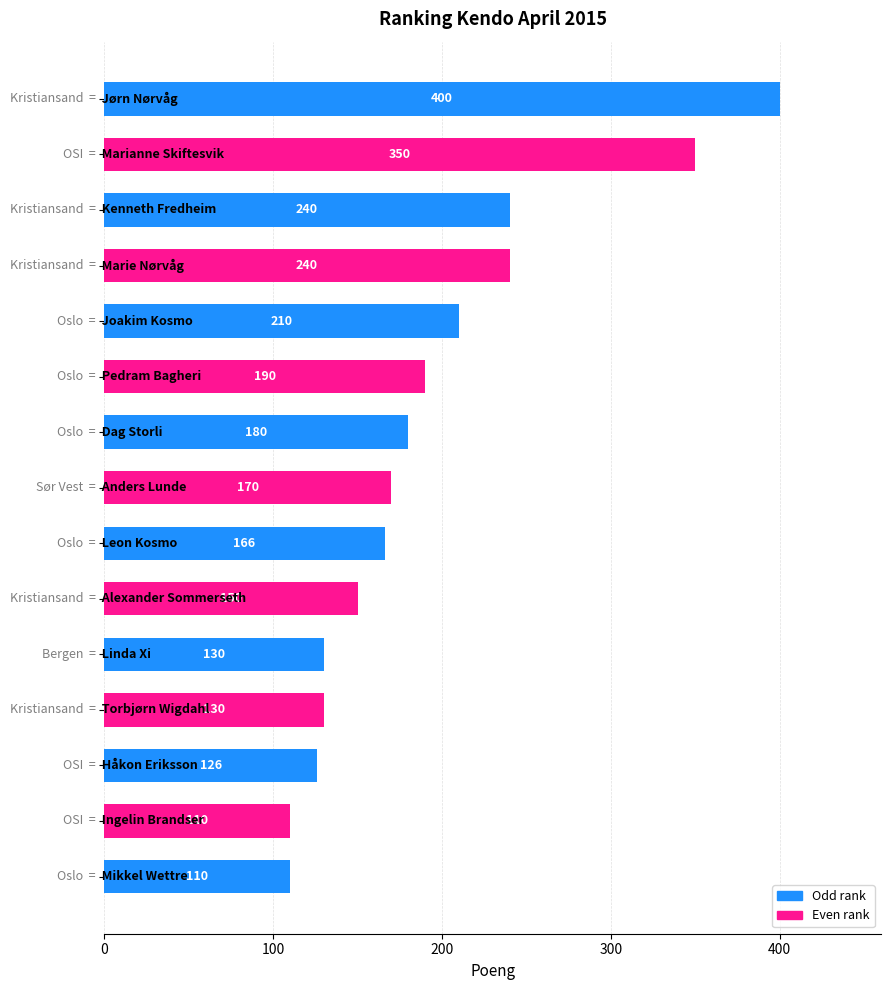

What is the difference between the second highest and second lowest values?

240